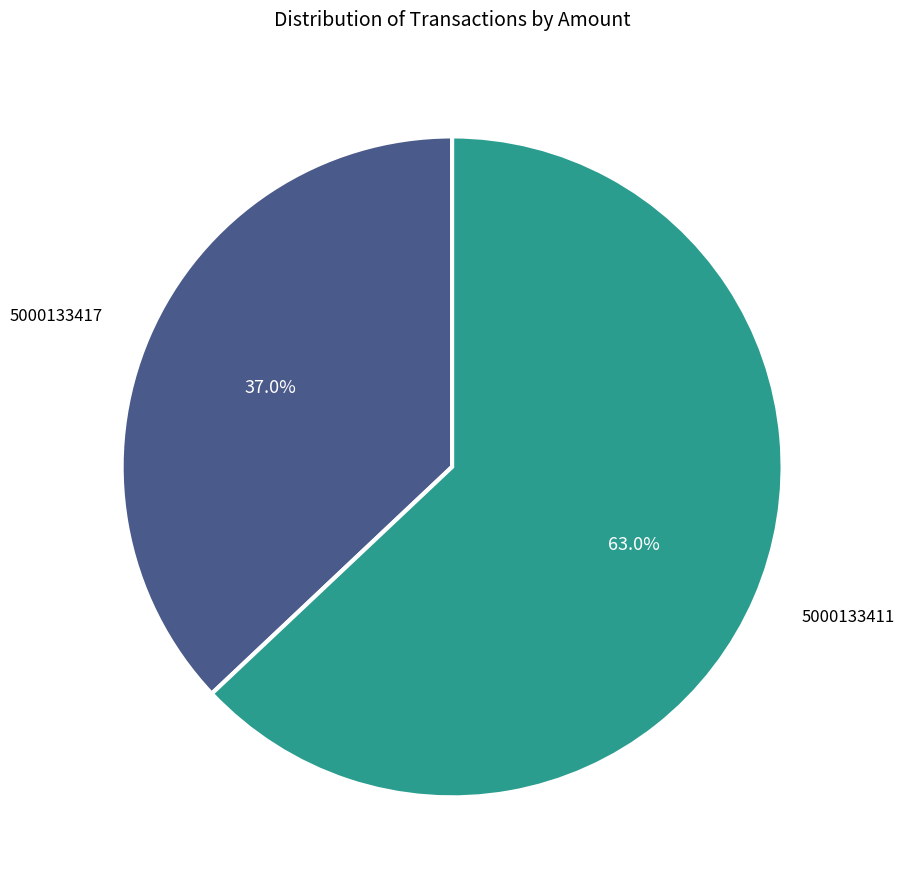

Does 5000133417 represent more than half of the total?

No